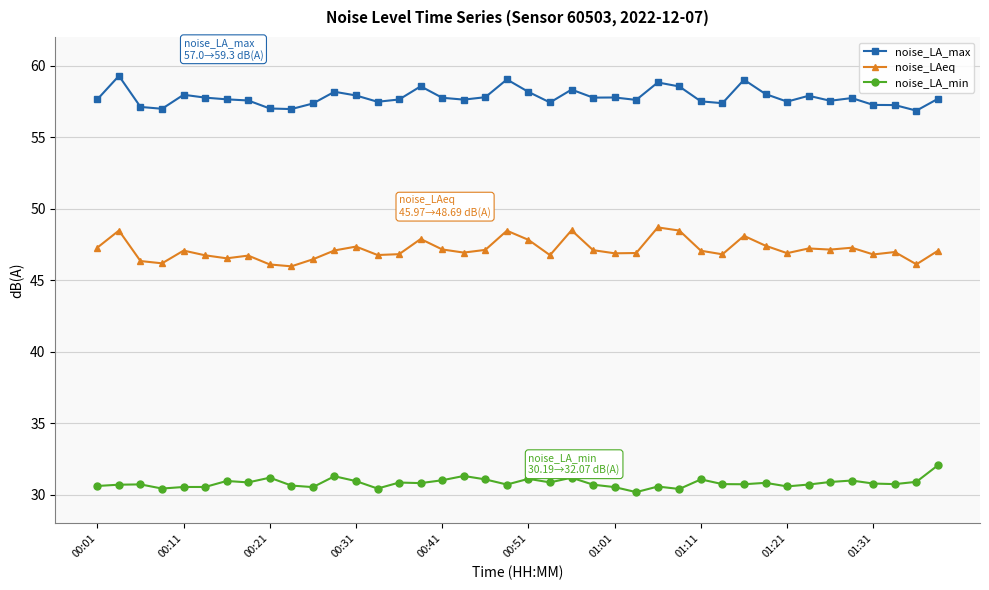

In noise_LAeq, how many points are lower than both neighbors (excluding endpoints)?

12